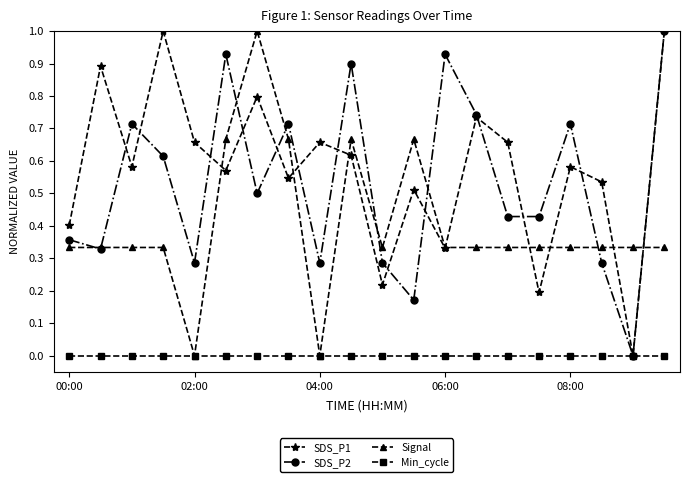

True or false: SDS_P1 has more than 2 interior local peaks.

True